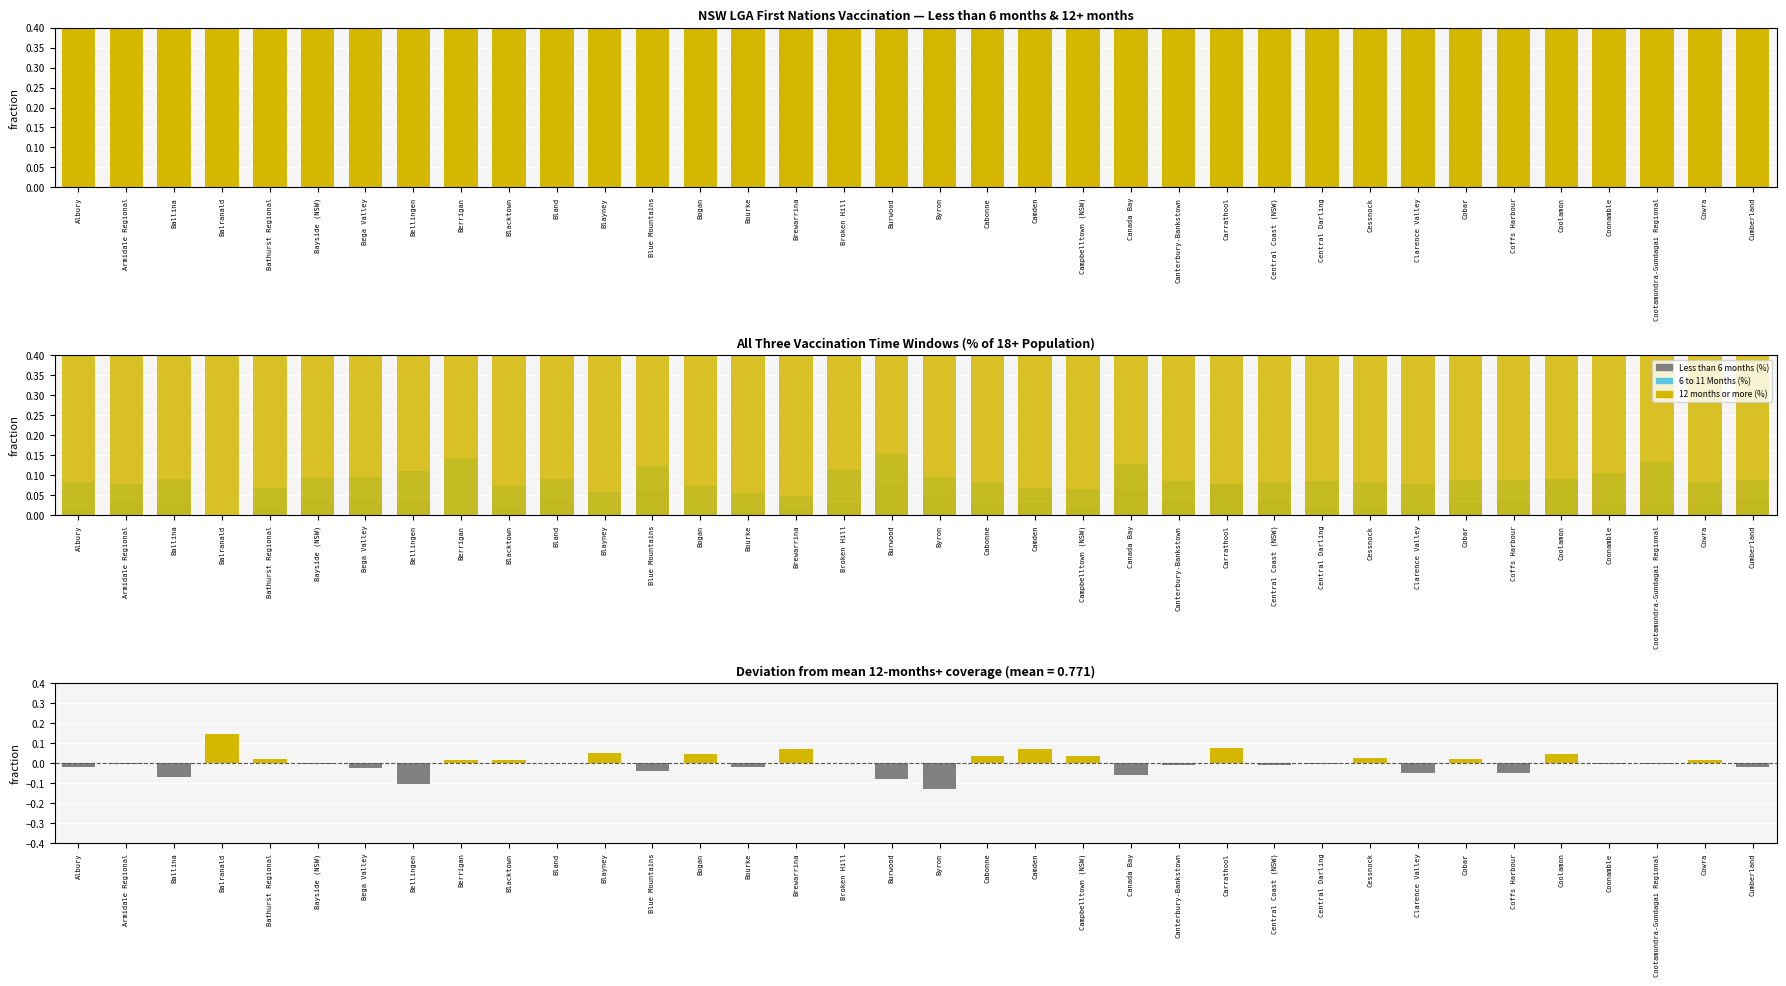

Reading left to right, transcribe all the data shown in this chart.

Less than 6 months (%): 0.0	0.0	0.0	0.0	0.0	0.0	0.0	0.0	0.0	0.0	0.0	0.0	0.1	0.0	0.0	0.0	0.0	0.1	0.0	0.0	0.0	0.0	0.1	0.0	0.1	0.0	0.0	0.0	0.0	0.0	0.0	0.1	0.0	0.0	0.0	0.0
12 months or more (%): -0.0	-0.0	-0.1	0.1	0.0	-0.0	-0.0	-0.1	0.0	0.0	0.0	0.1	-0.0	0.0	-0.0	0.1	0.0	-0.1	-0.1	0.0	0.1	0.0	-0.1	-0.0	0.1	-0.0	-0.0	0.0	-0.0	0.0	-0.0	0.0	-0.0	-0.0	0.0	-0.0
6 to 11 Months (%): 0.1	0.1	0.1	0.0	0.1	0.1	0.1	0.1	0.1	0.1	0.1	0.1	0.1	0.1	0.1	0.0	0.1	0.2	0.1	0.1	0.1	0.1	0.1	0.1	0.1	0.1	0.1	0.1	0.1	0.1	0.1	0.1	0.1	0.1	0.1	0.1